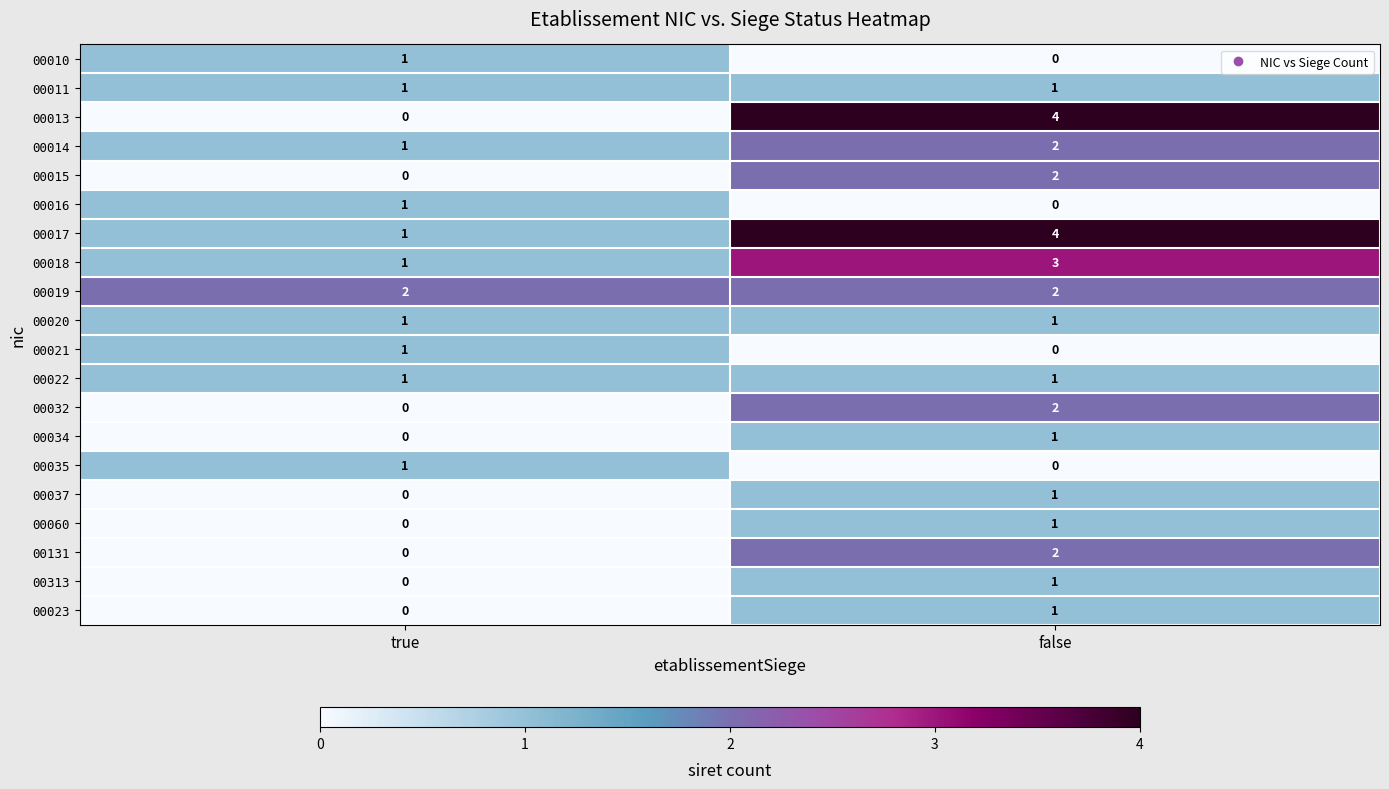

What is the difference between the 00013 values at false and true?

4